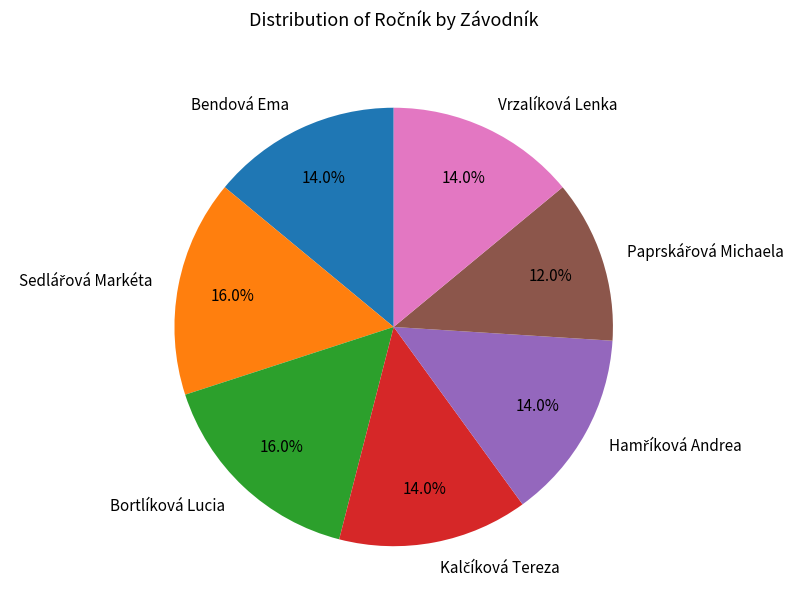

What is the ratio of the value at Bendová Ema to the value at Bortlíková Lucia?

0.9